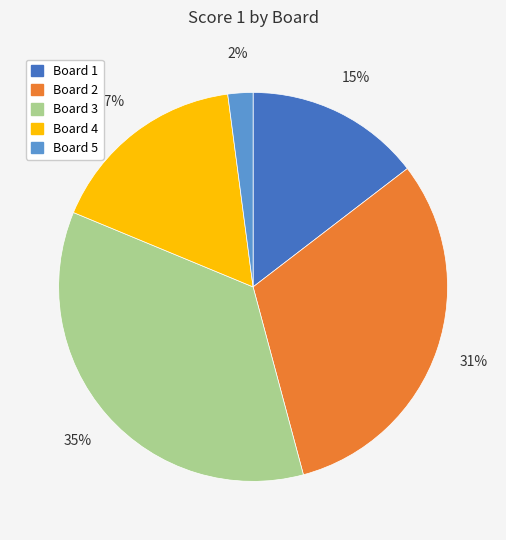

The Board 3 slice represents 35% of the pie. True or false?

True